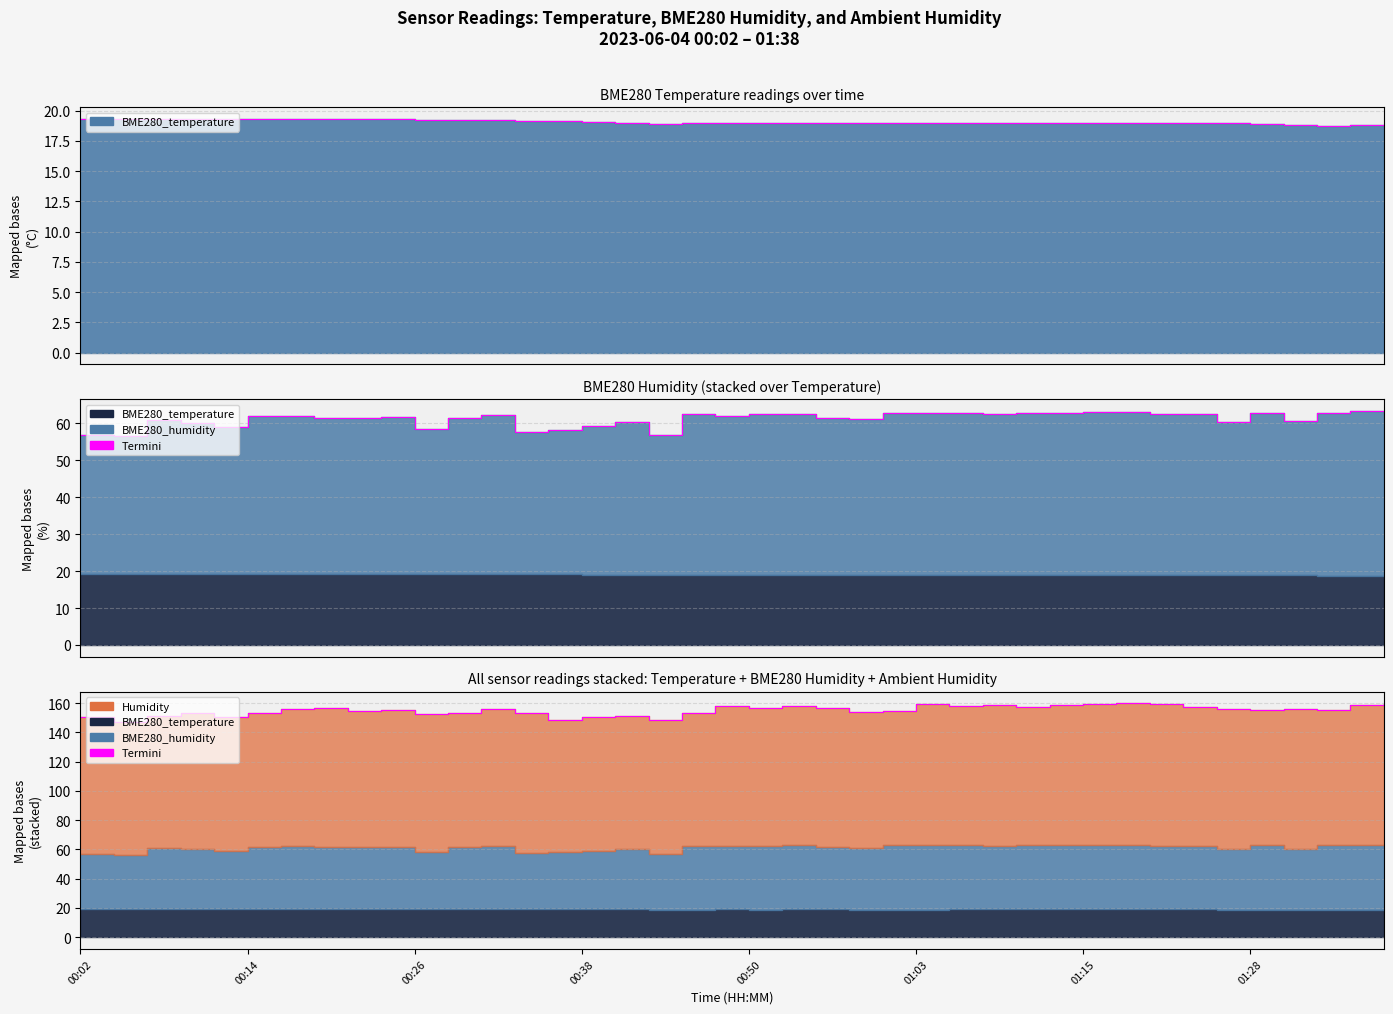

The value of BME280_humidity at 00:26 is 39.2. True or false?

False